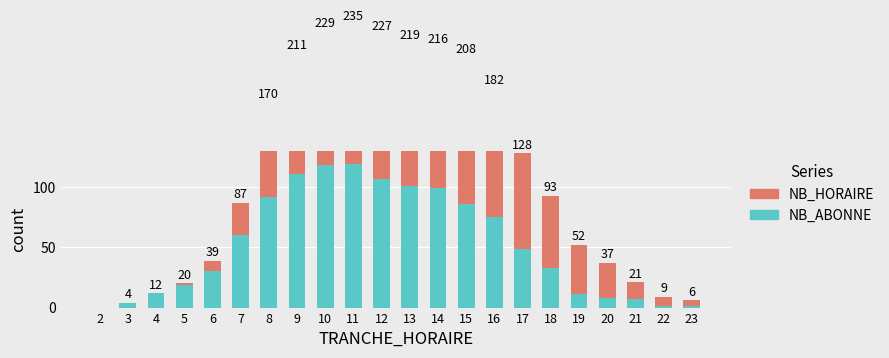

What is the difference between the NB_ABONNE values at 18 and 6?

3